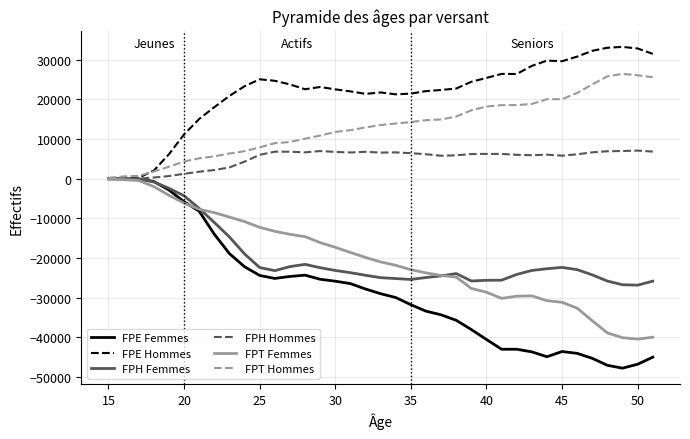

Which series has the largest range (max minus min)?

FPE Femmes